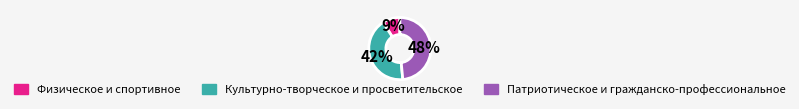

To the nearest percent, what is the average slice percentage?

33%